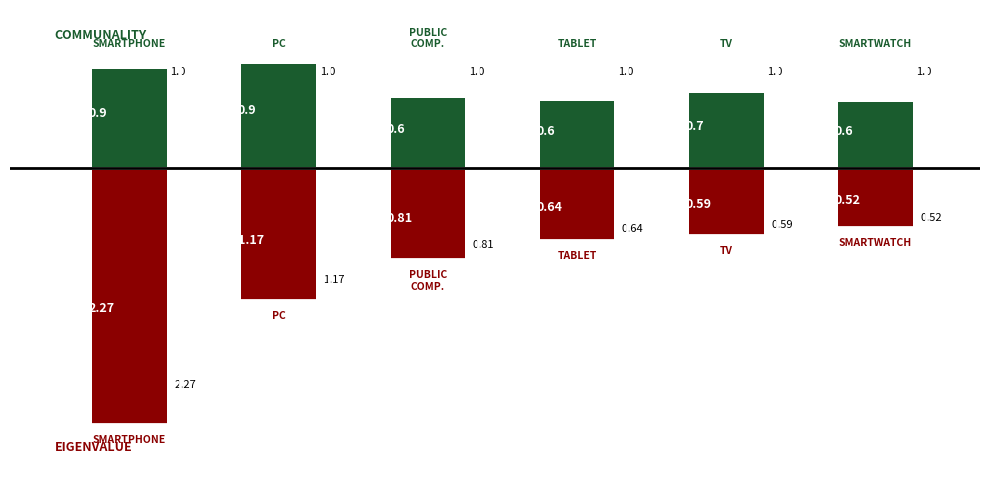

Which has a higher value, Personal Computer or Smartphone?

Personal Computer